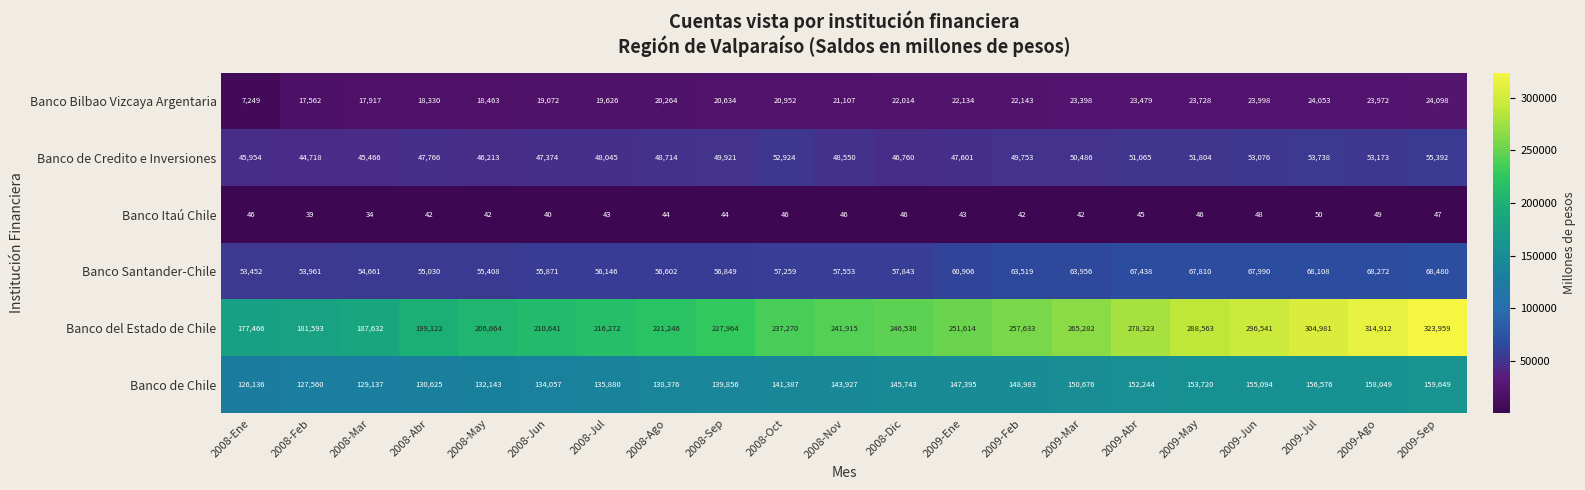

What value does the Banco del Estado de Chile series have at 2009-Sep, to the nearest 10?

323960